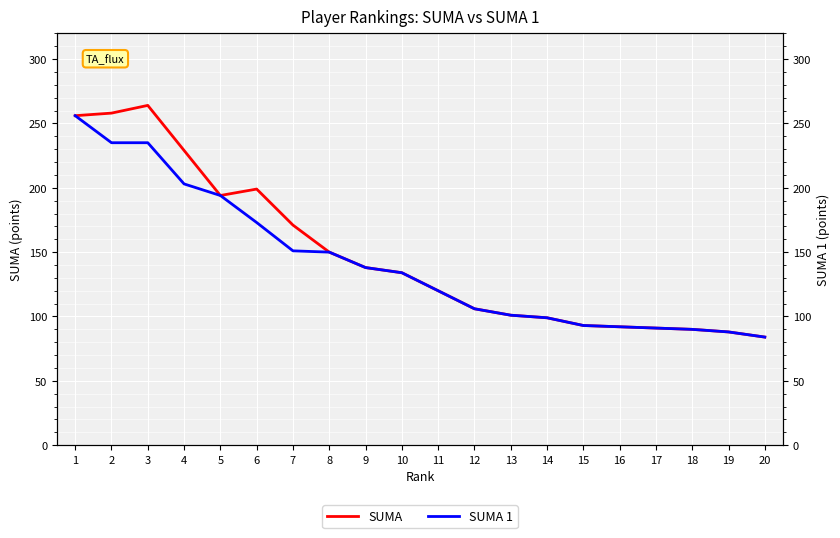

True or false: SUMA and SUMA 1 intersect in this chart.

False